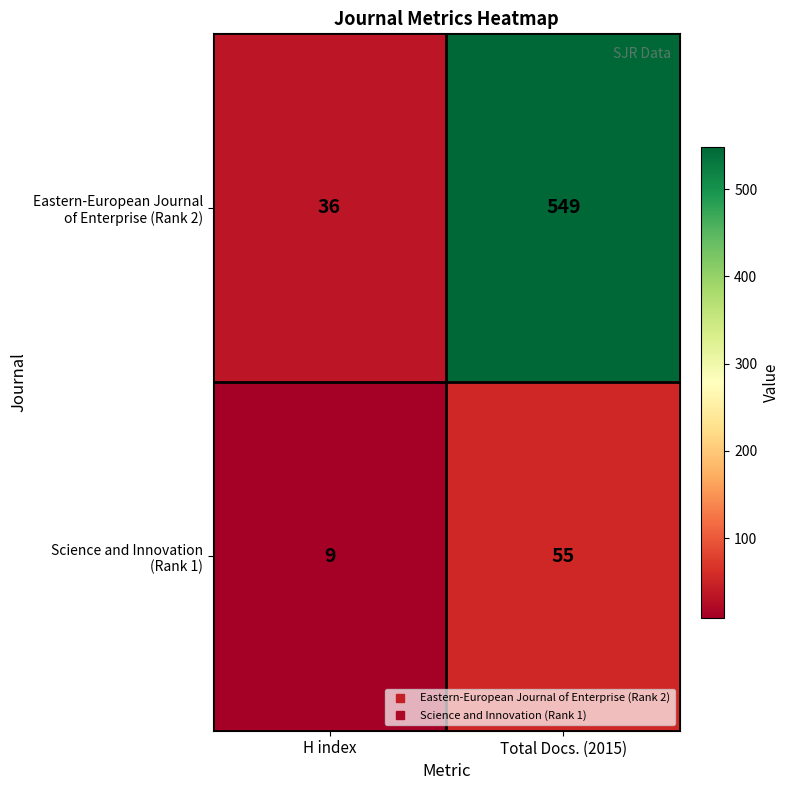

At how many categories does at least one series exceed 532?

1